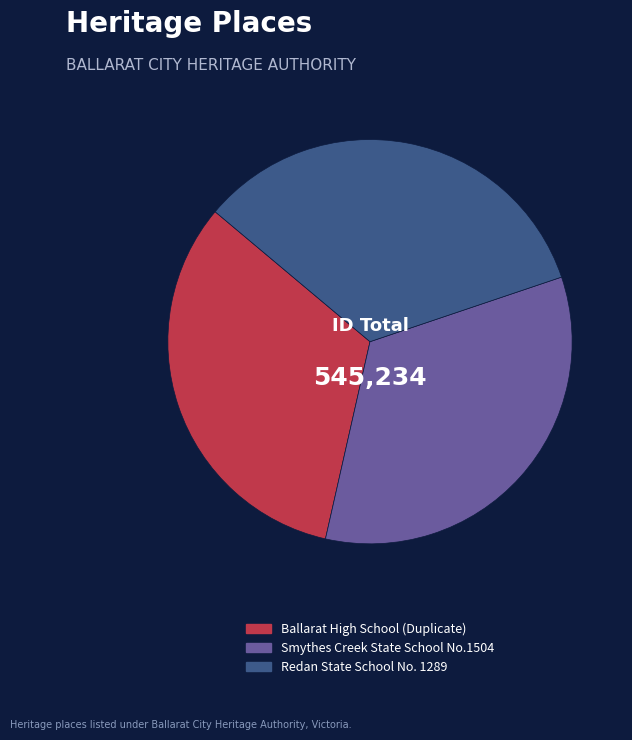

Between Smythes Creek State School No.1504 and Ballarat High School (Duplicate), which is larger?

Smythes Creek State School No.1504